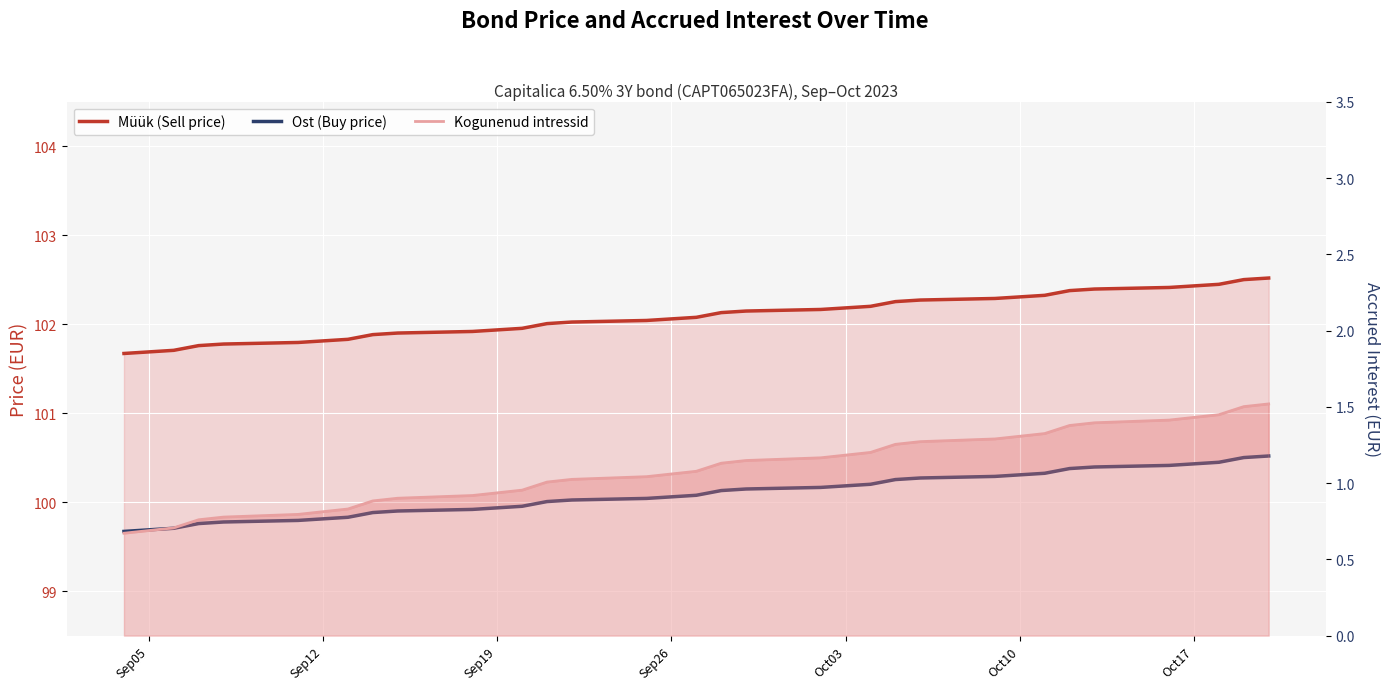

True or false: Ost (Buy price) and Müük (Sell price) cross at least once.

False